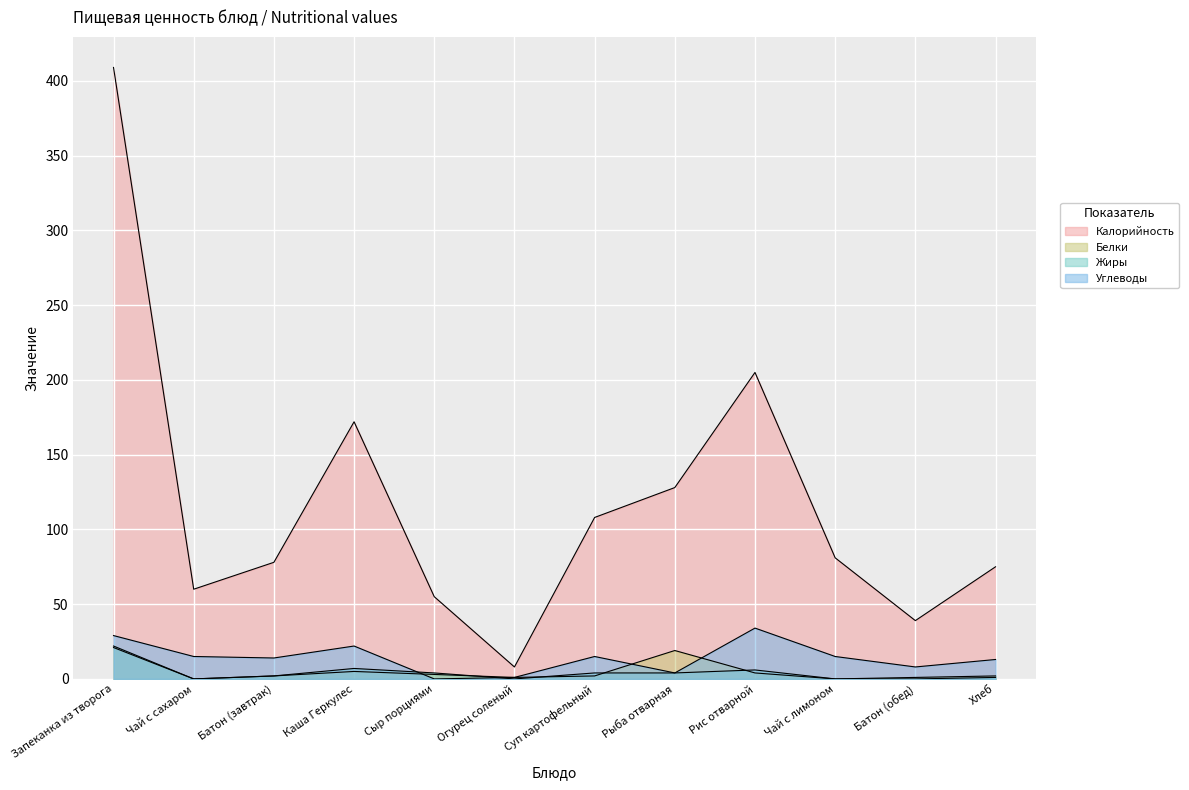

True or false: Калорийность and Жиры intersect in this chart.

False